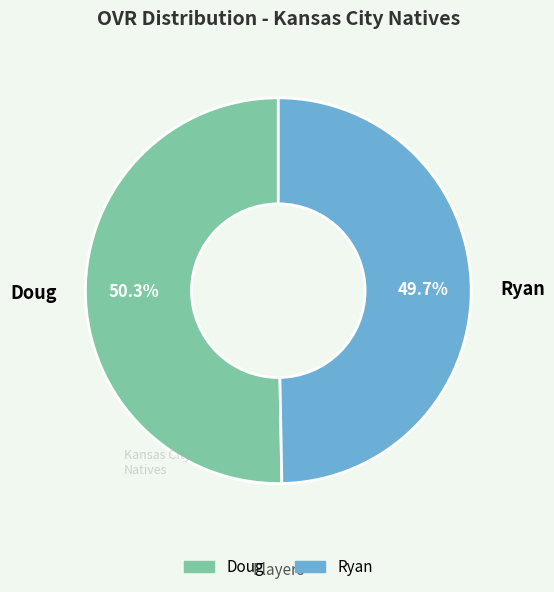

Does Doug represent more than half of the total?

Yes